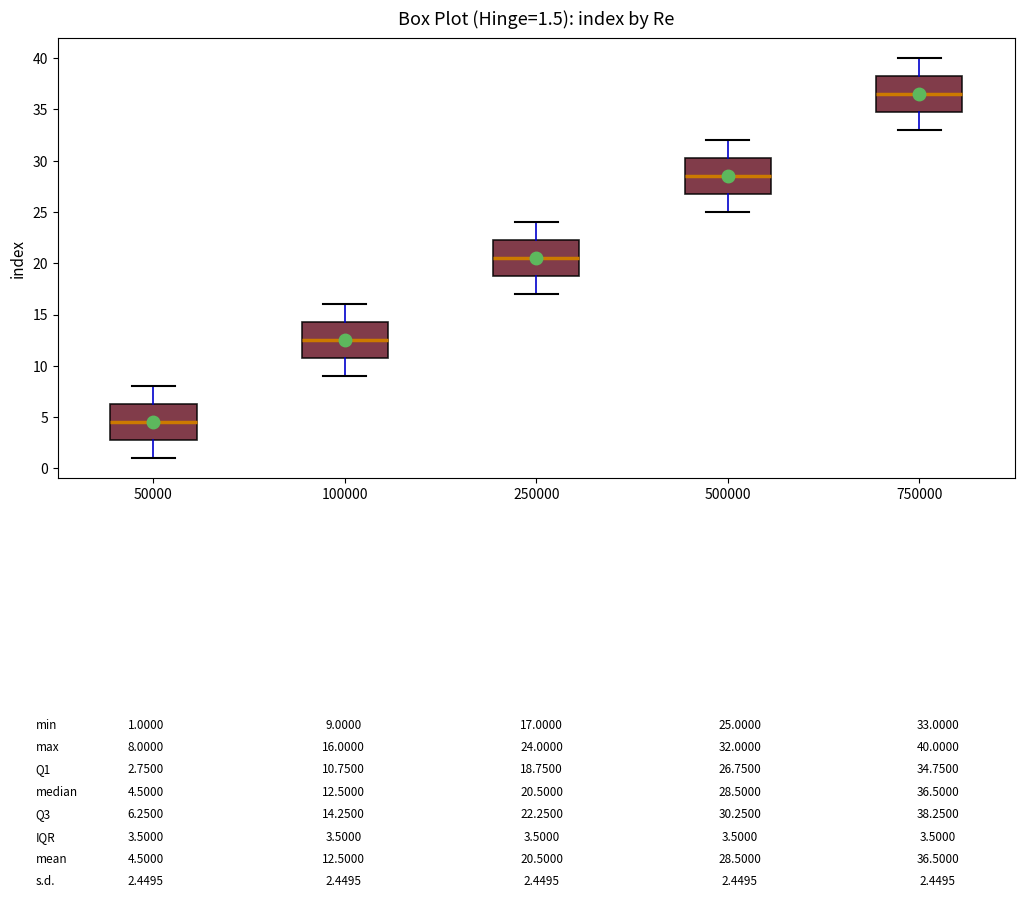

Which box's median line is the highest?

750000